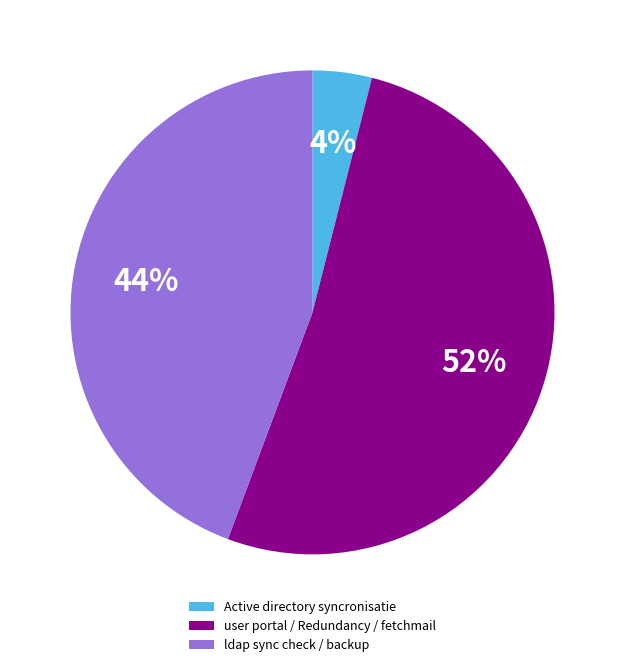

Approximately how many times larger is the value at user portal / Redundancy / fetchmail compared to ldap sync check / backup?

1.2